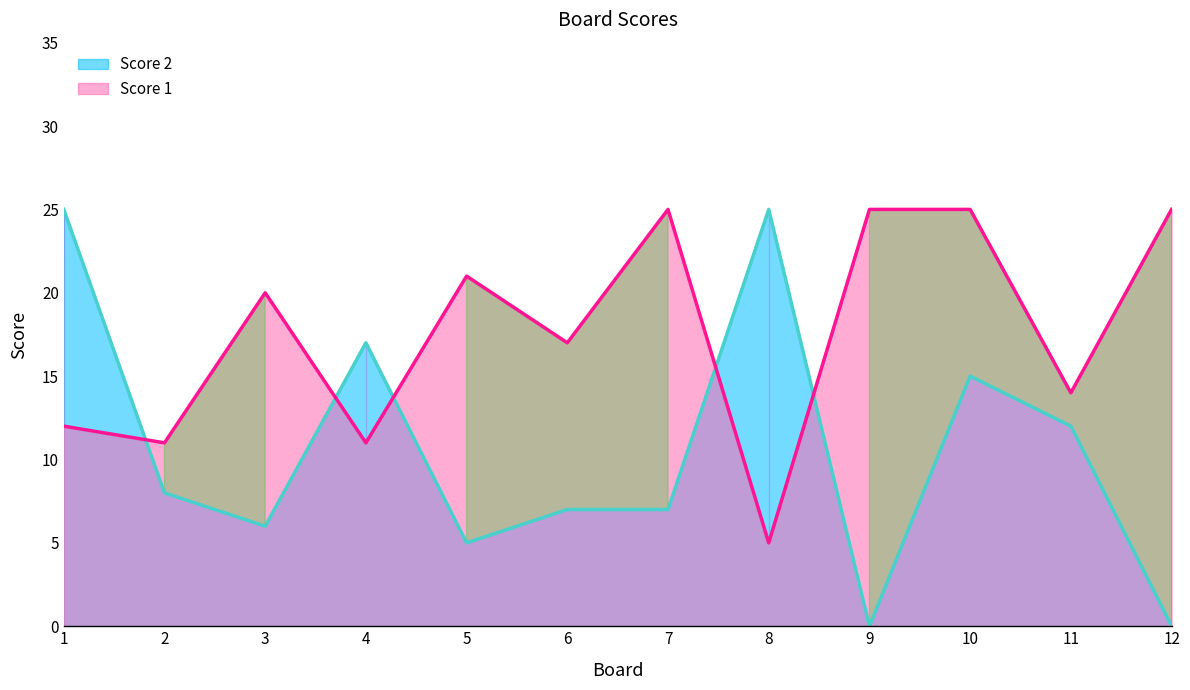

Between 8 and 9, which series saw the biggest shift?

Score 2